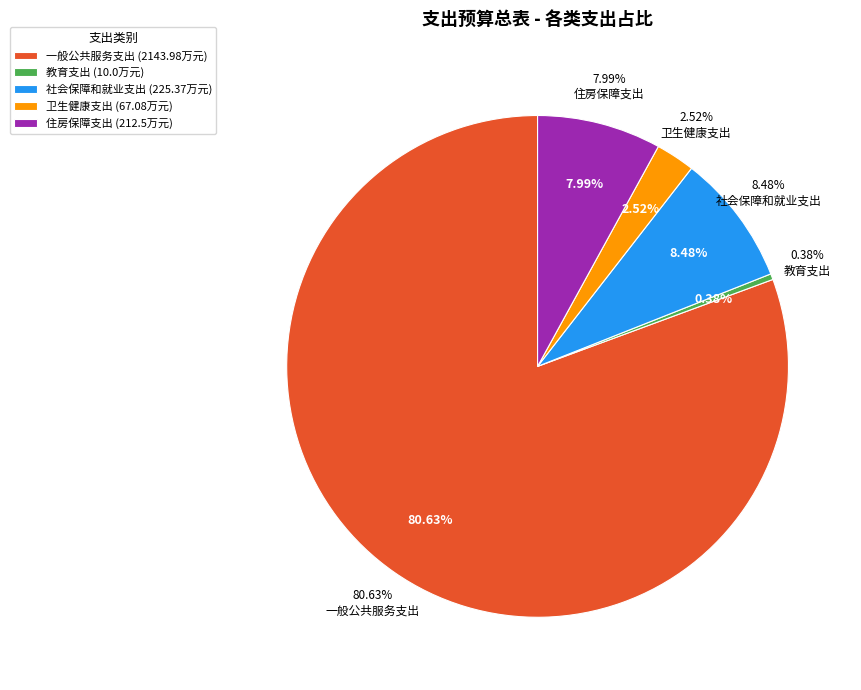

Do 教育支出 and 一般公共服务支出 together represent more than half of the pie?

Yes